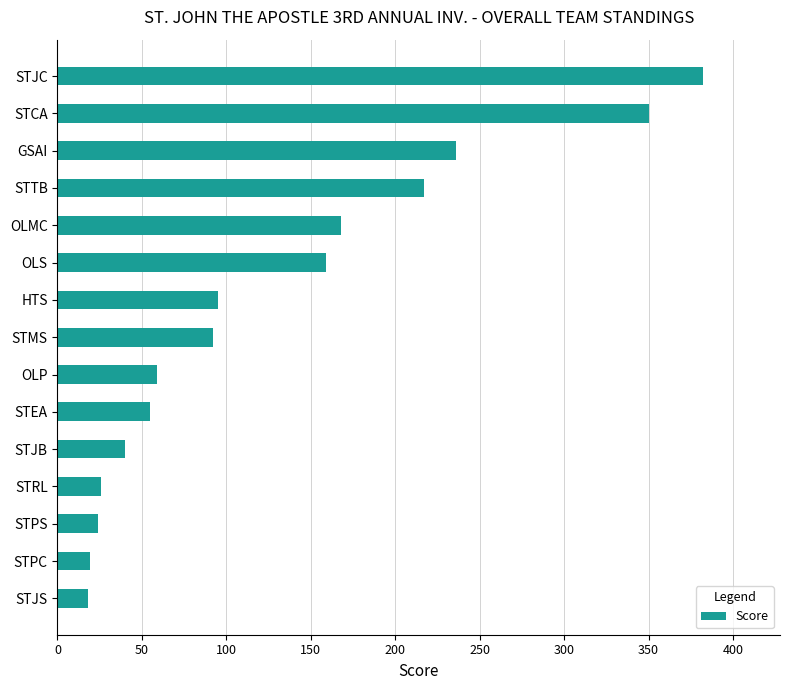

What is the label of the 11th bar from the top?

STJB